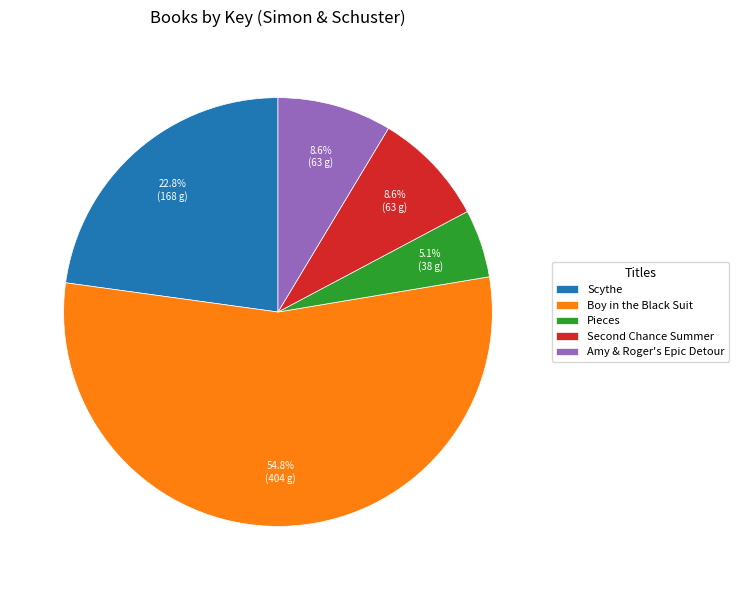

What is the majority slice?

Boy in the Black Suit